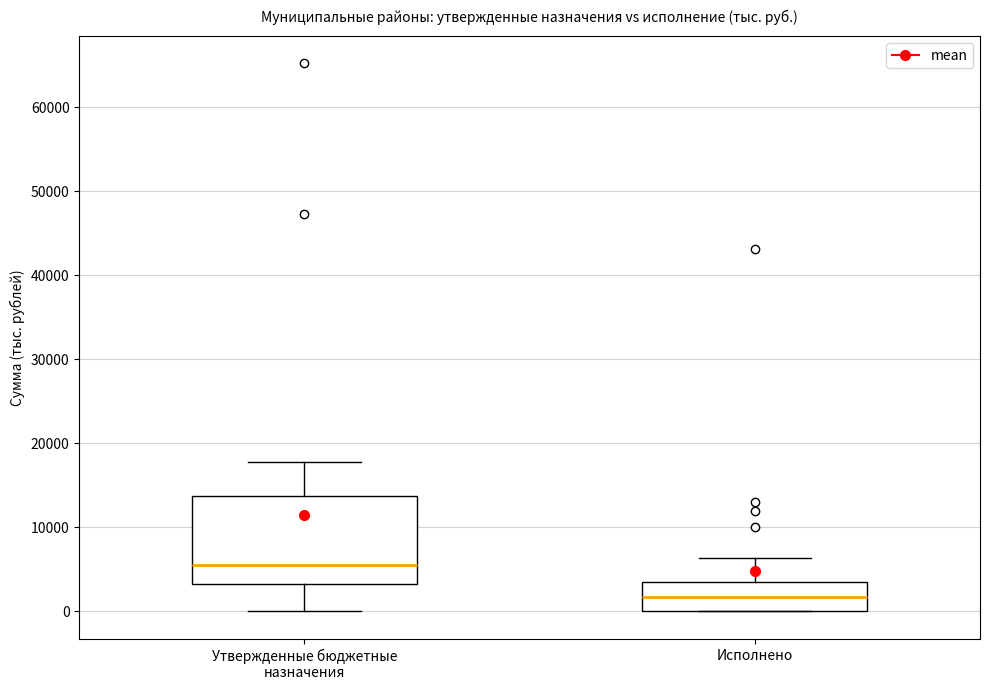

Where is the lower edge of the box for Исполнено on the y-axis? The values are not printed on the chart, so give them approximately, as read against the axis.

0